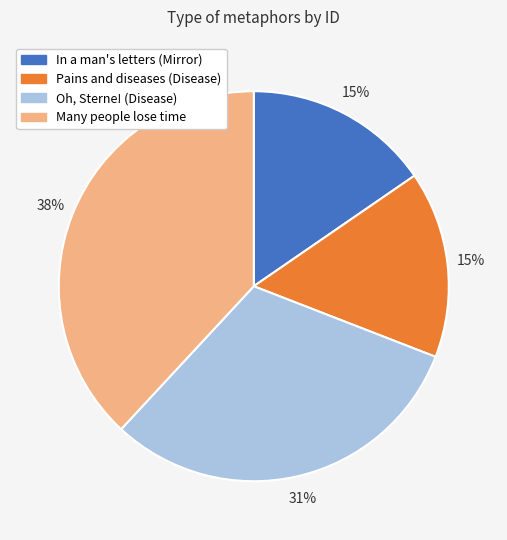

To the nearest percent, what percentage of the pie is Oh, Sterne! (Disease)?

31%